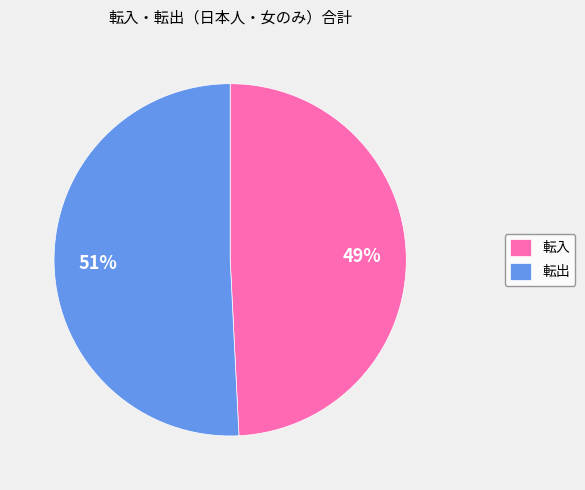

Approximately how many times larger is the value at 転入 compared to 転出?

1.0